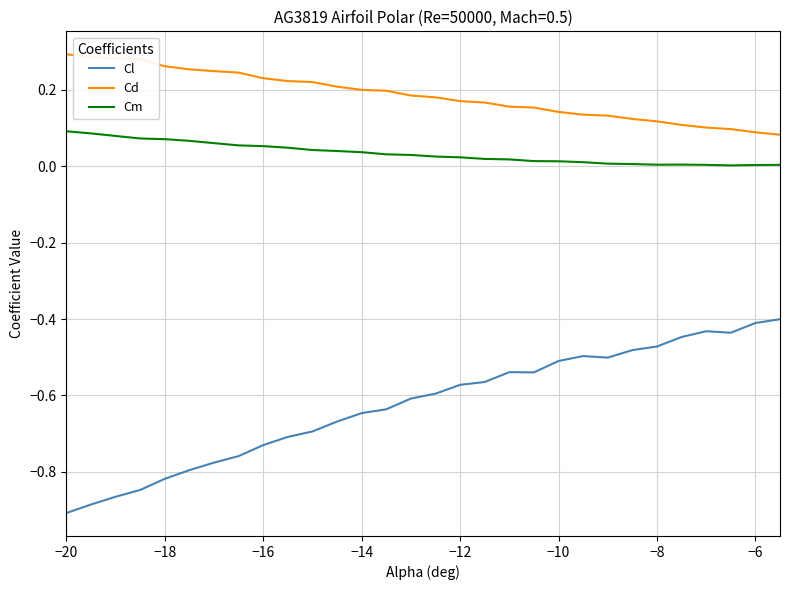

What are all the series names shown in the legend?

Cl, Cd, Cm